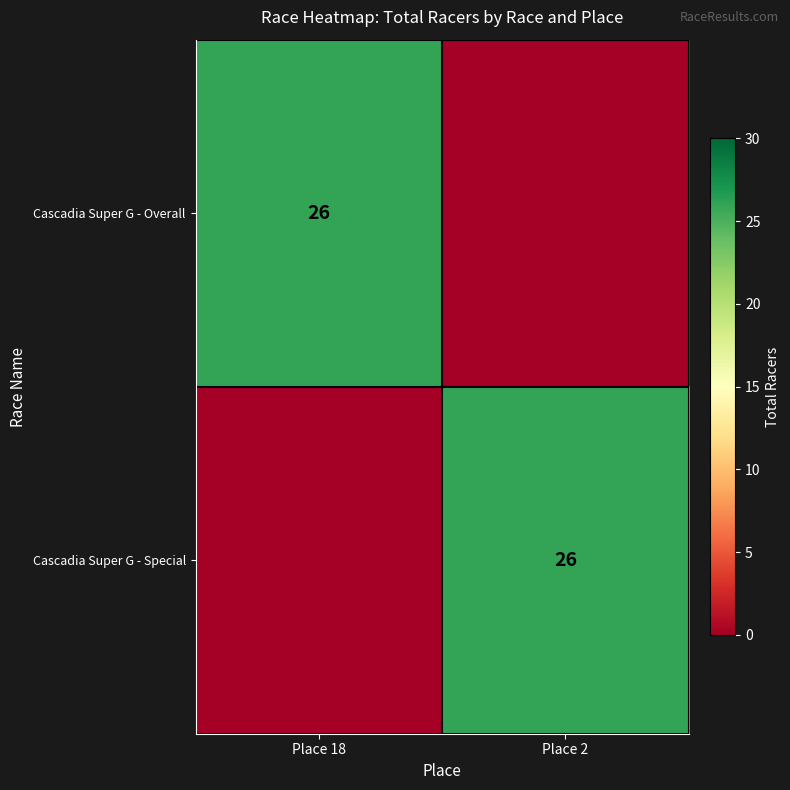

True or false: Cascadia Super G - Overall has a value of 26 at Place 18.

True